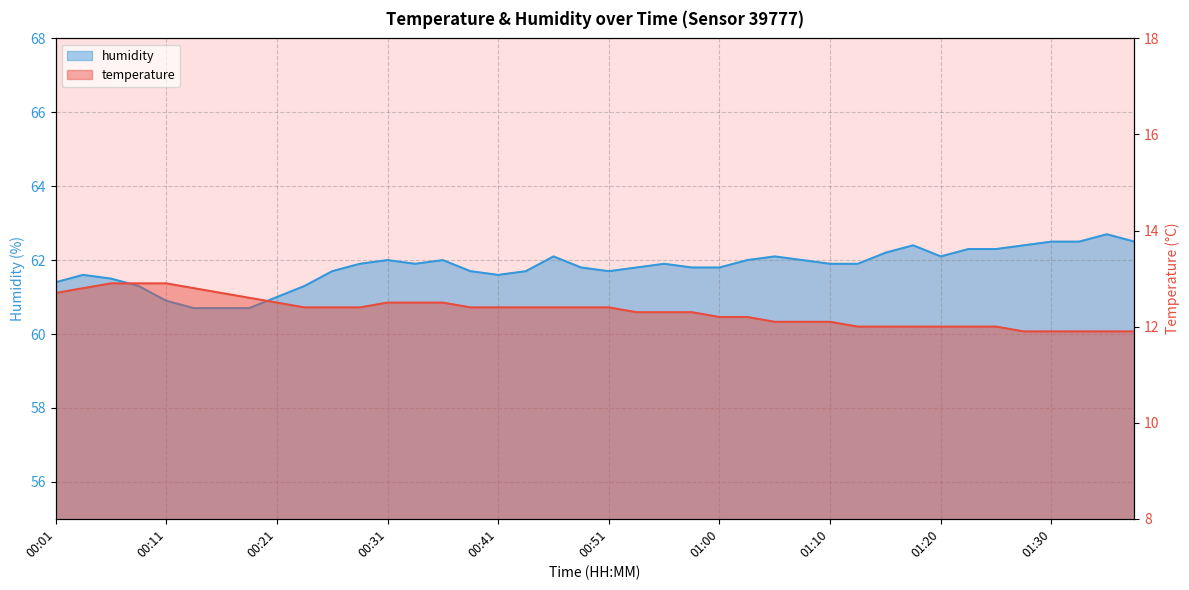

How many data points does each series have?

40